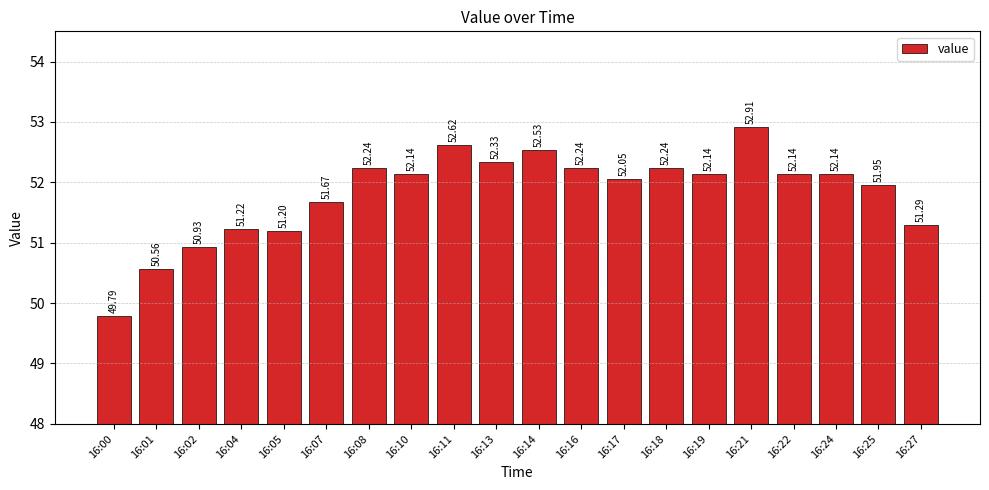

What is the change in value from 16:08 to 16:21?

+0.7